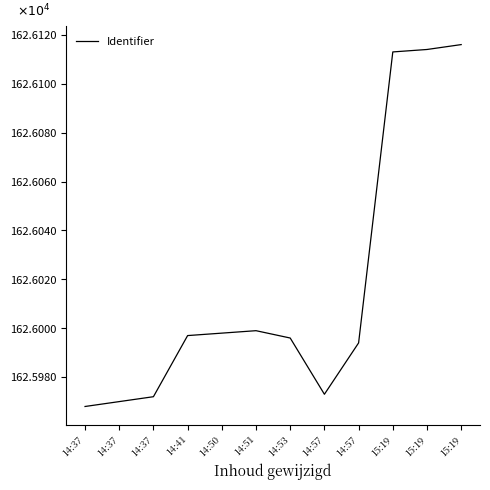

Rank the categories by value from lowest to highest.

14:37, 14:37, 14:37, 14:57, 14:57, 14:53, 14:41, 14:50, 14:51, 15:19, 15:19, 15:19